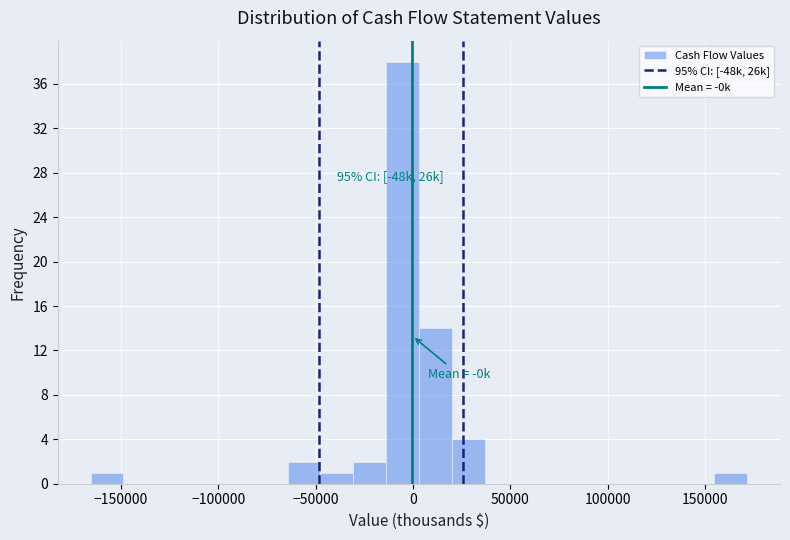

Around what value on the x-axis is the tallest bar? Give the approximate position of its centre, as read against the axis.

-5000